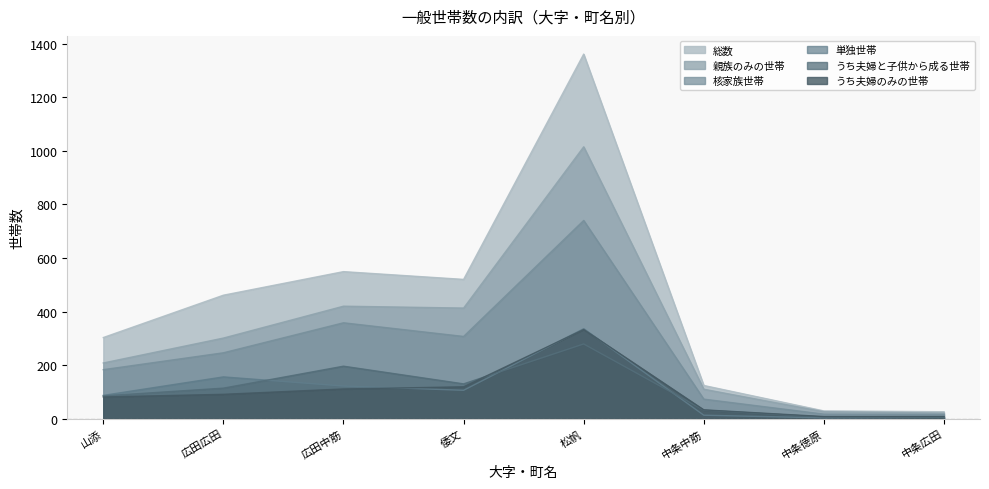

How many lines are shown in the chart?

6